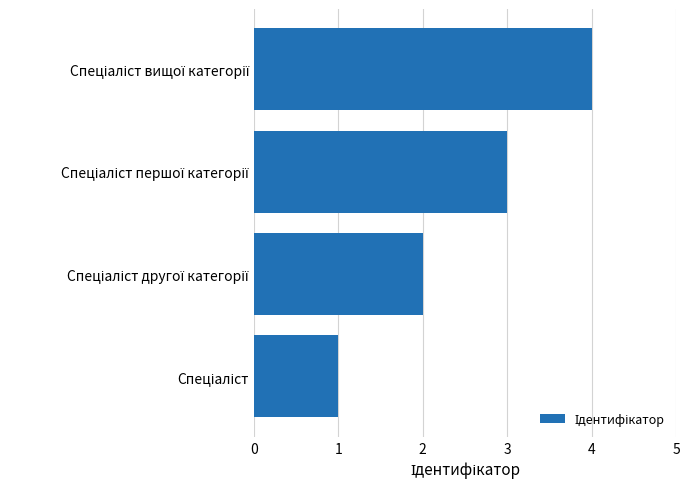

What is the maximum value shown in the chart?

4